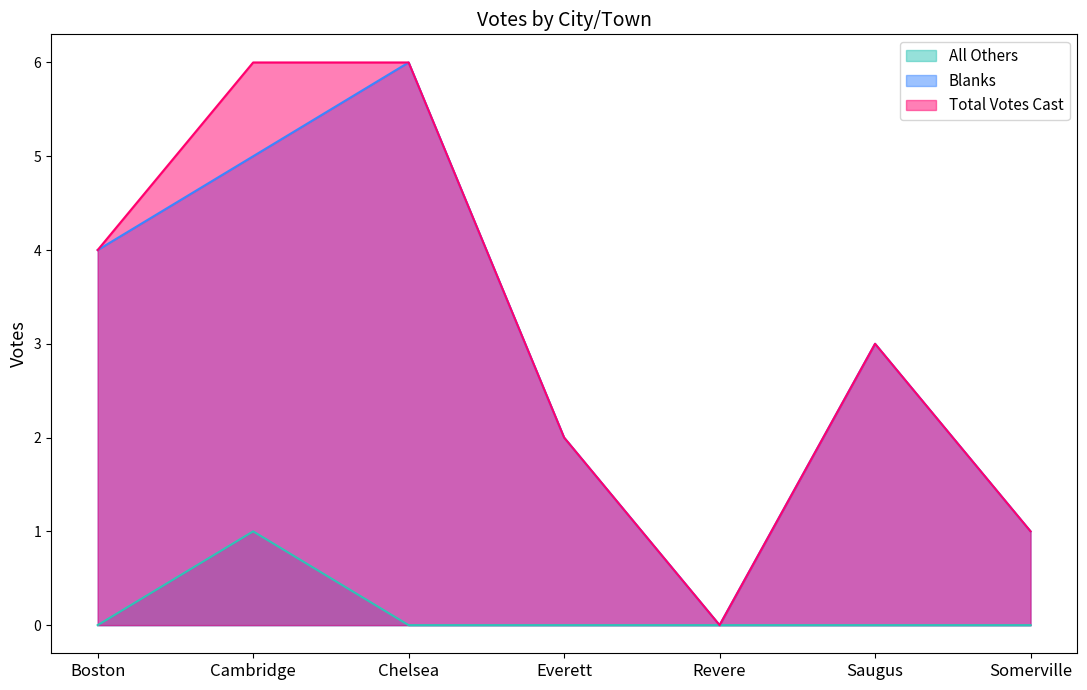

What is the difference between the maximum and minimum values in the All Others series?

1